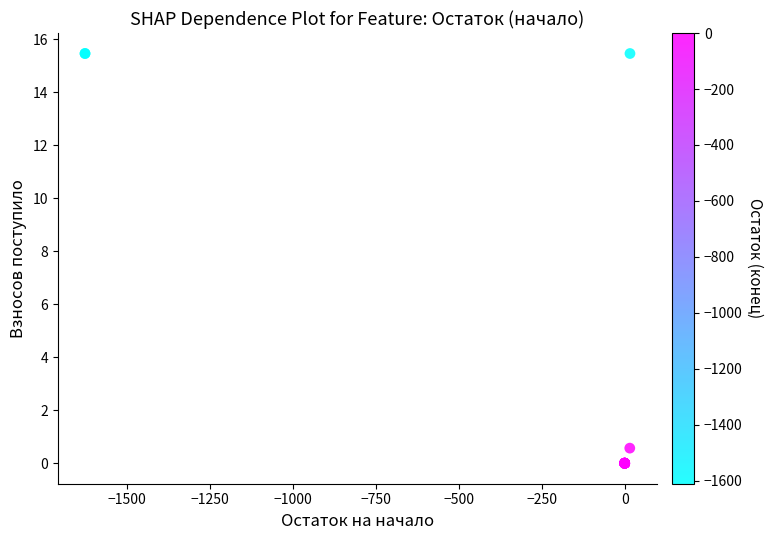

What Y value in the scatter plot is closest to 7?

0.6